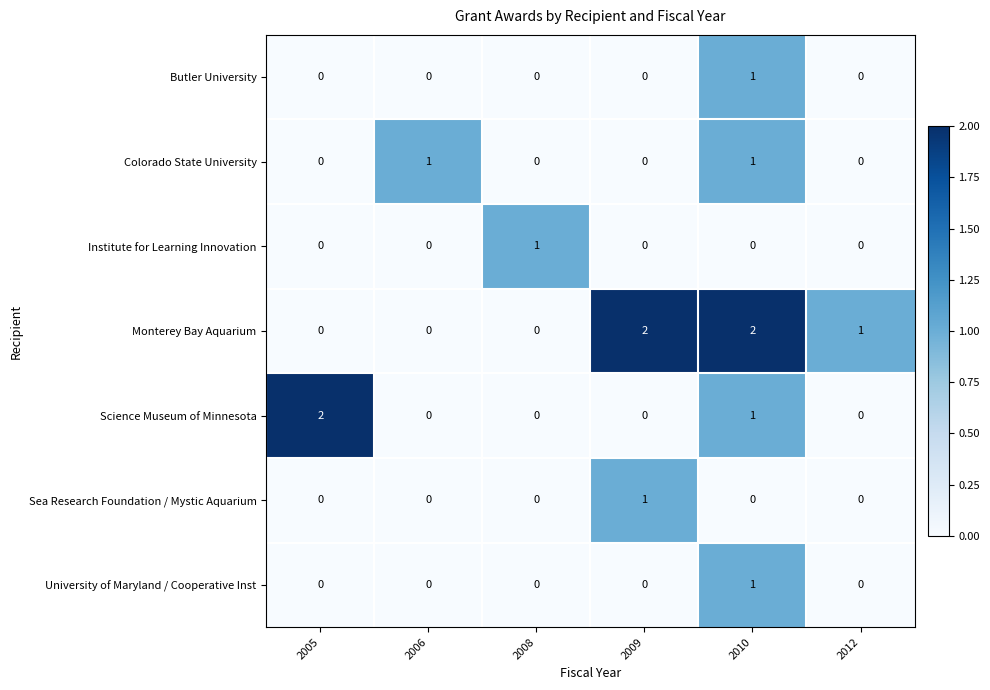

What is the maximum value shown in the chart?

2